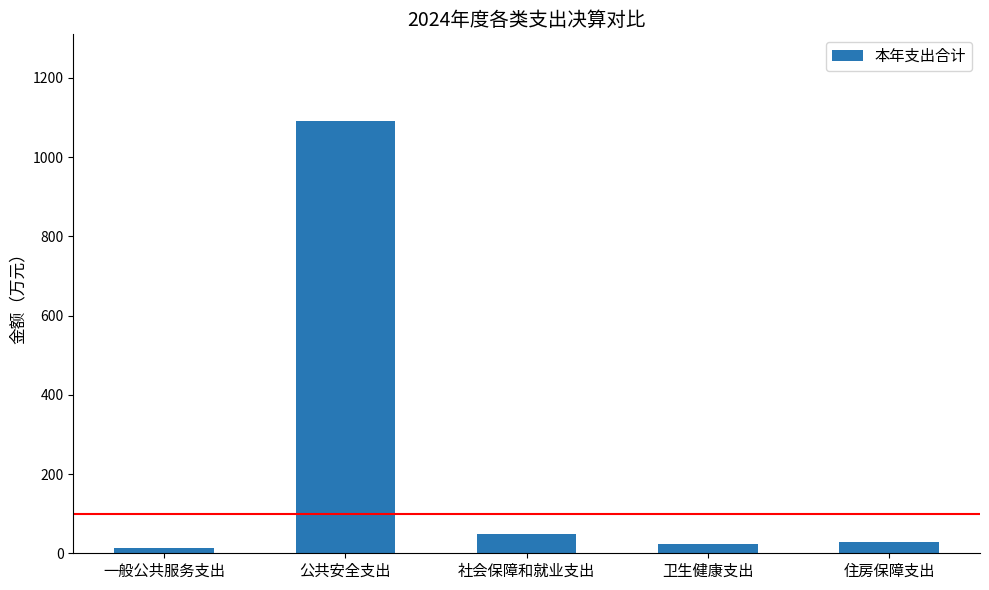

The chart shows a value of 27.3 at 住房保障支出. True or false?

True